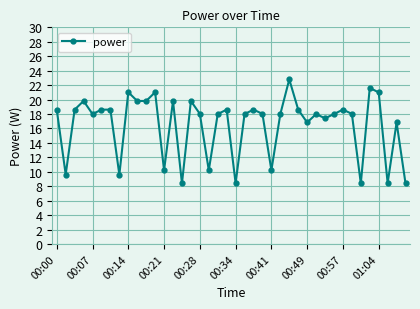

What is the difference between the maximum and second lowest values?

14.4